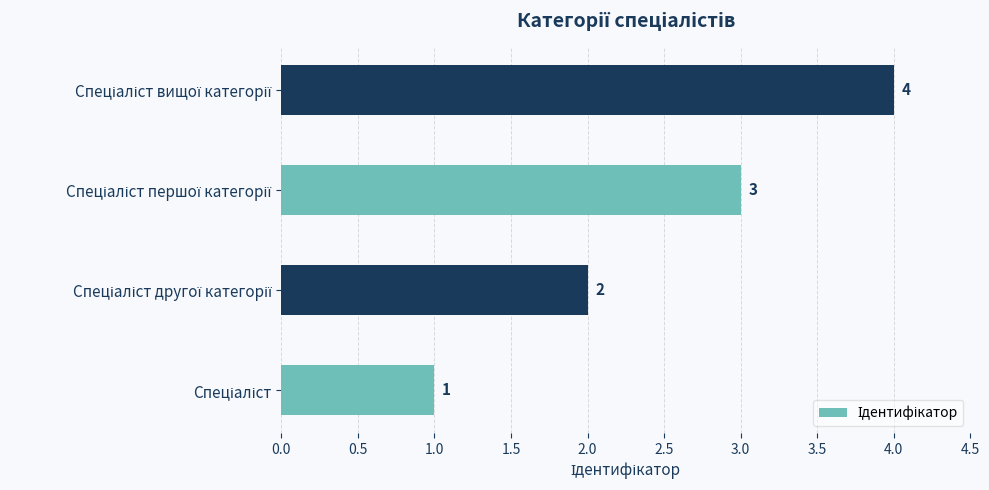

Are the bars horizontal?

Yes